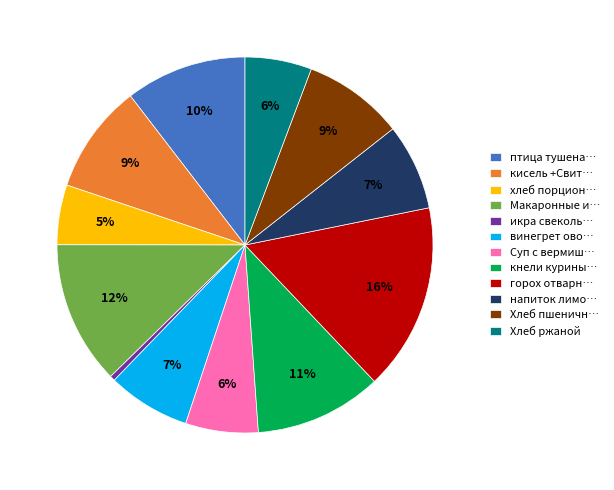

To the nearest percent, what percentage of the pie is винегрет ово…?

7%